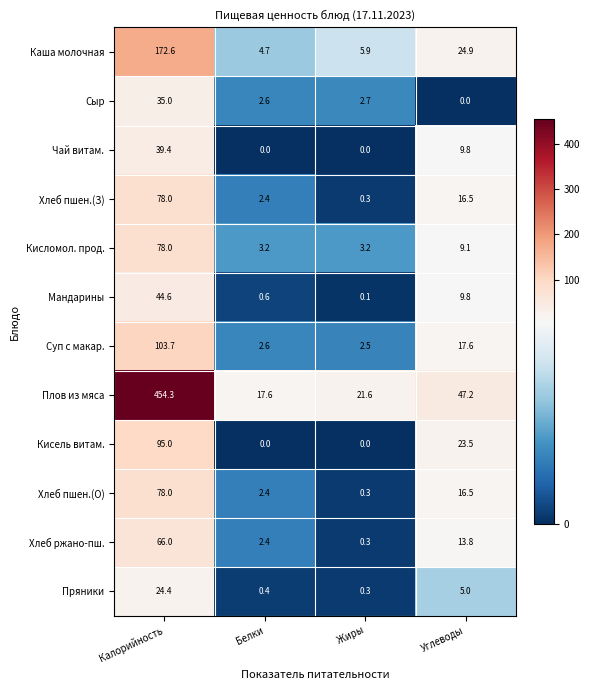

Which series has the widest spread of values?

Плов из мяса